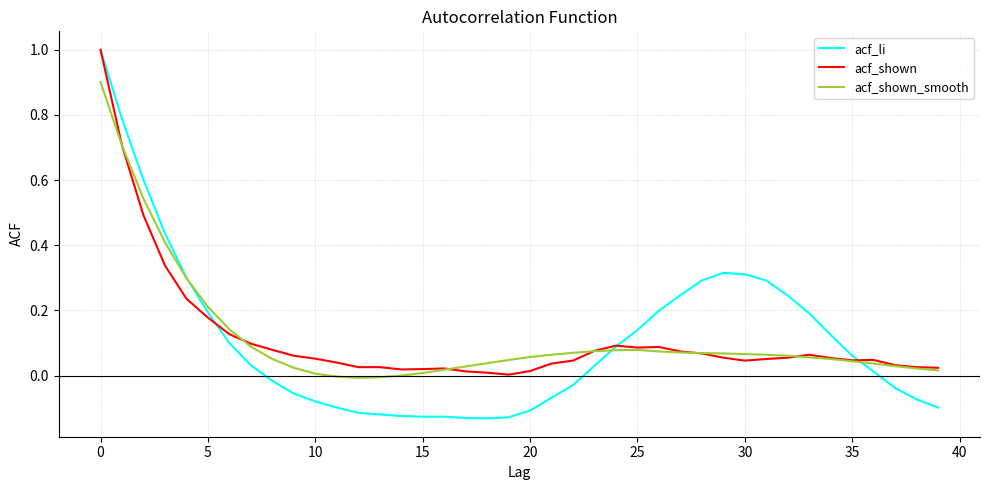

What is the highest value of the acf_li series?

1.0